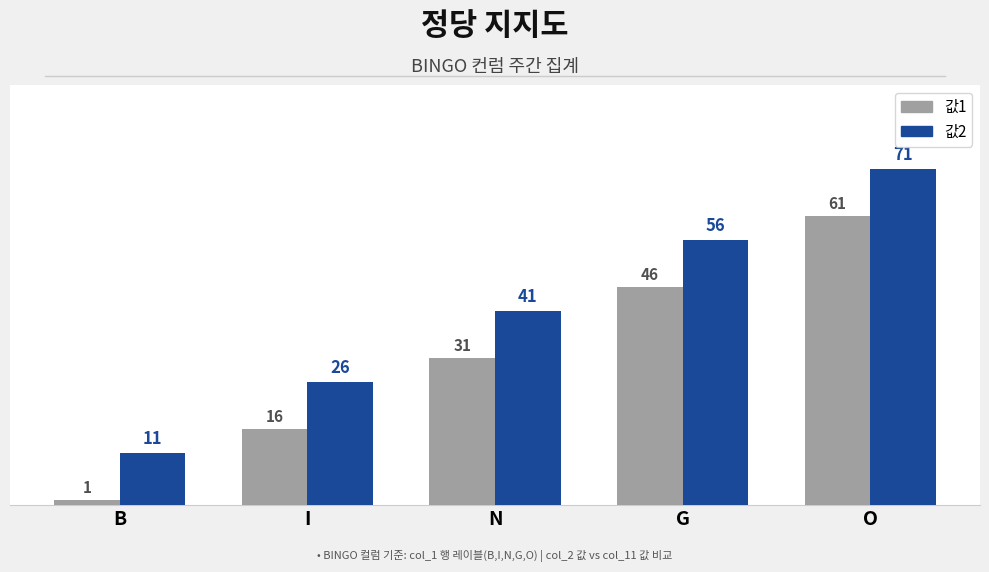

List the series in order of their overall mean, lowest first.

값1, 값2